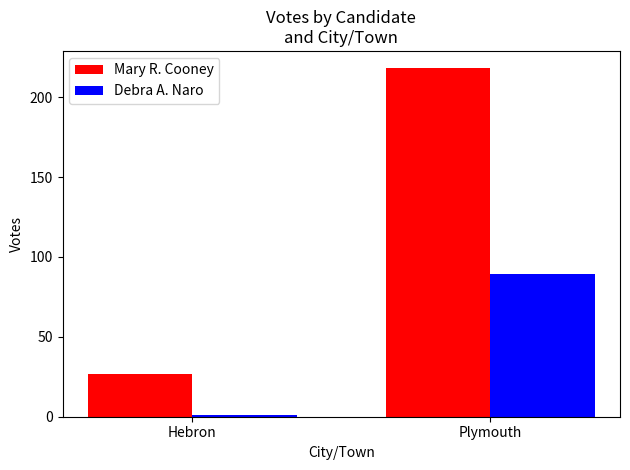

Which category has the lowest value across all series?

Hebron